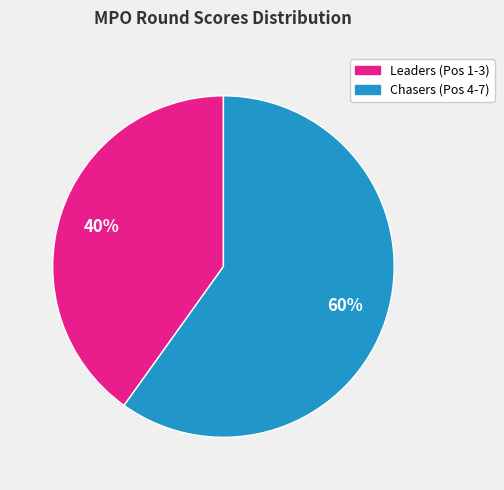

To the nearest percent, what is the difference between the largest and smallest slice percentages?

20%